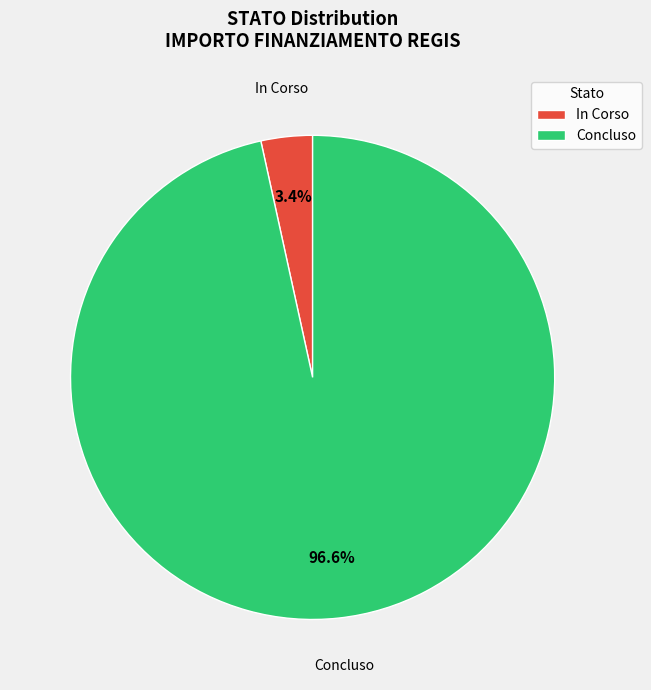

What portion of the pie excludes Concluso?

3.4%